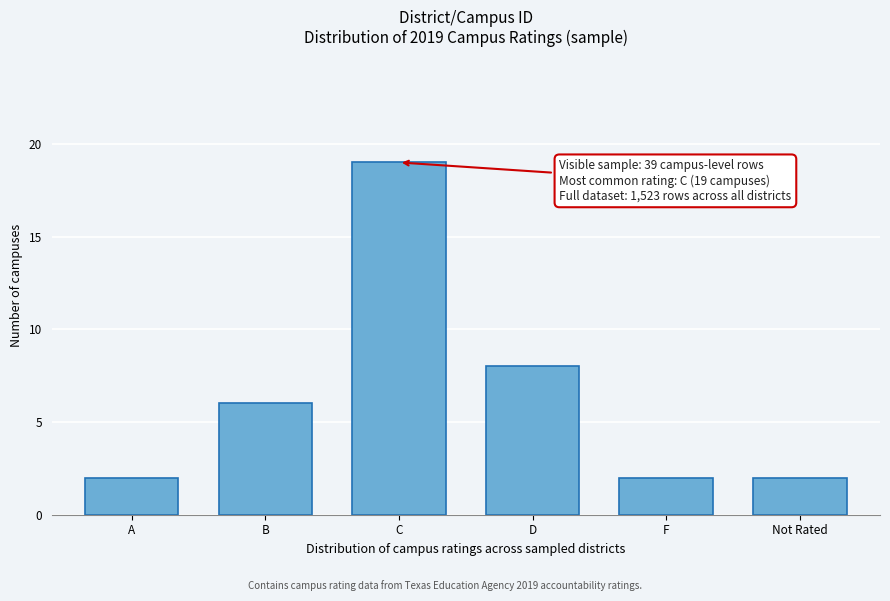

Reading left to right, transcribe all the data shown in this chart.

A=2	B=6	C=19	D=8	F=2	Not Rated=2